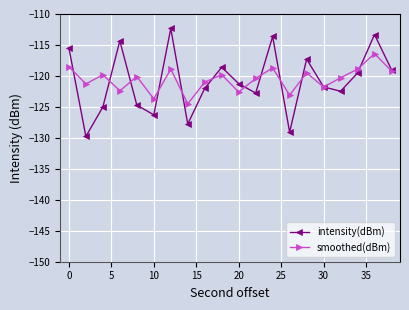

What is the sum of all smoothed(dBm) values?

-2410.9